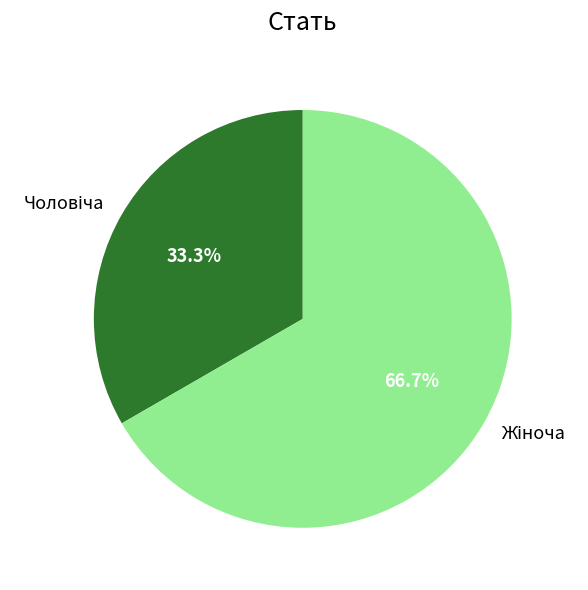

Is there any slice that represents more than half of the pie?

Yes